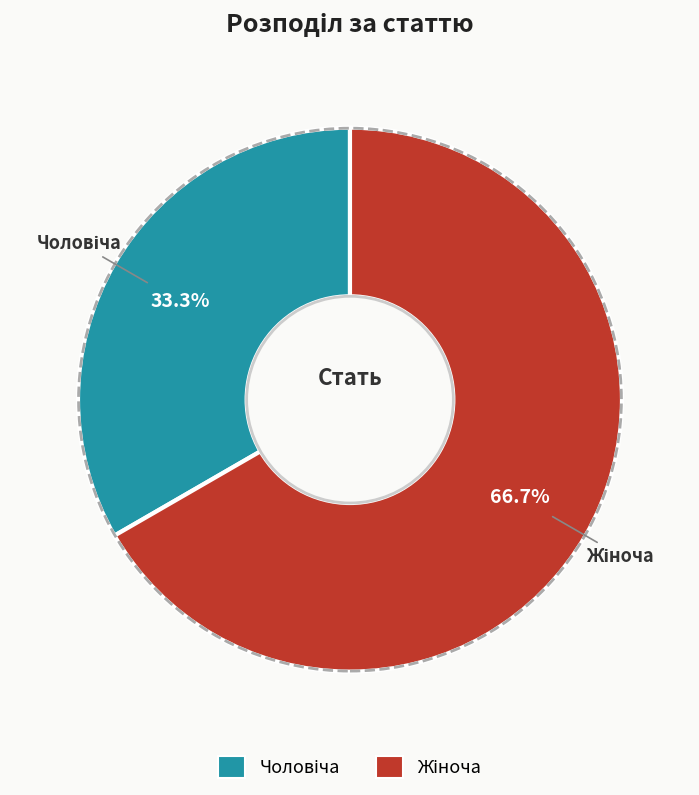

Is there a majority slice in this chart?

Yes